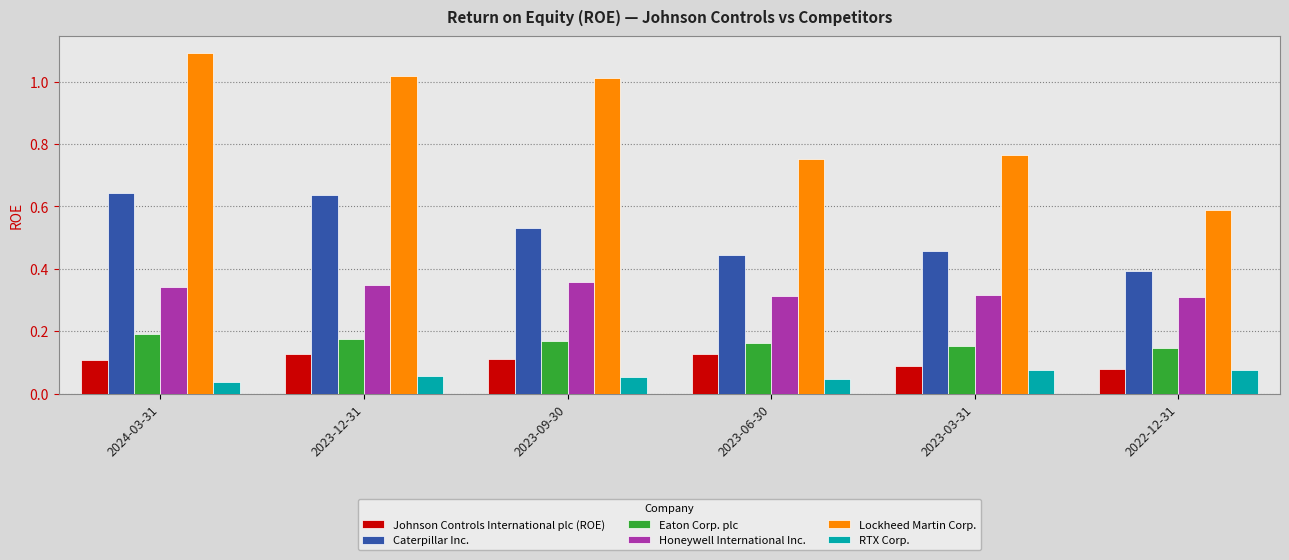

What is the total value across all series at 2023-09-30?

2.2